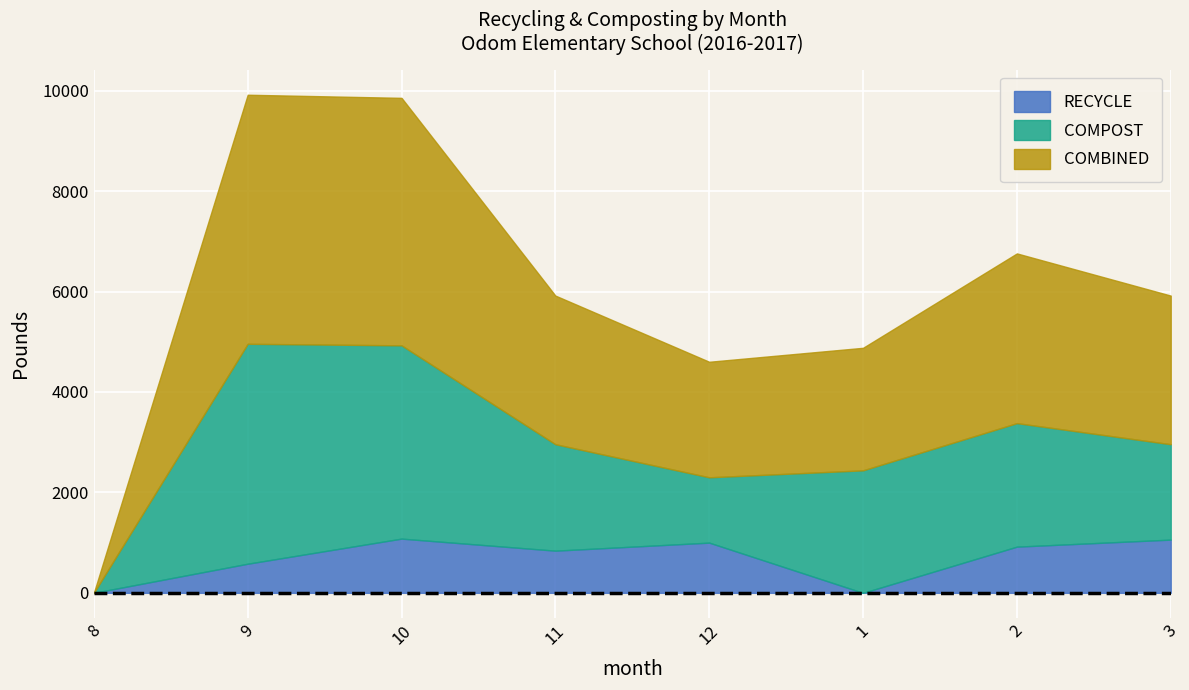

True or false: COMBINED has a value of 4929 at 10.

True